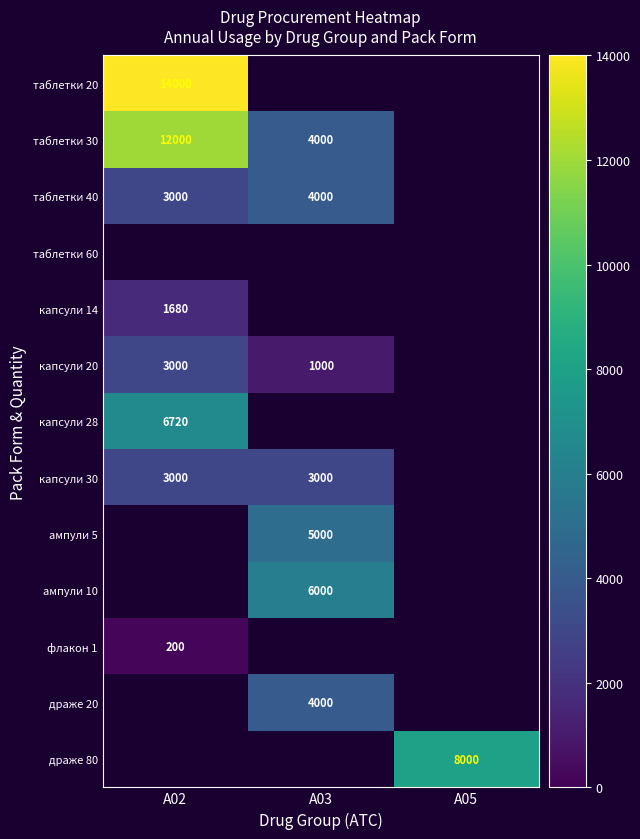

The капсули 30 series shows 988 at А02. True or false?

False